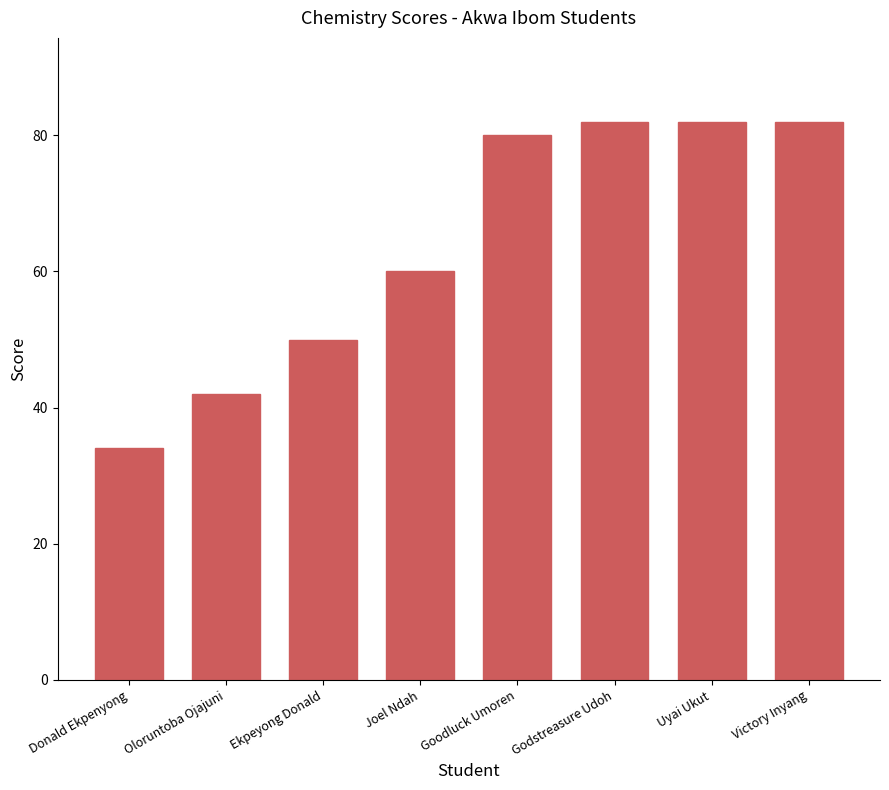

Which has a higher value, Oloruntoba Ojajuni or Donald Ekpenyong?

Oloruntoba Ojajuni